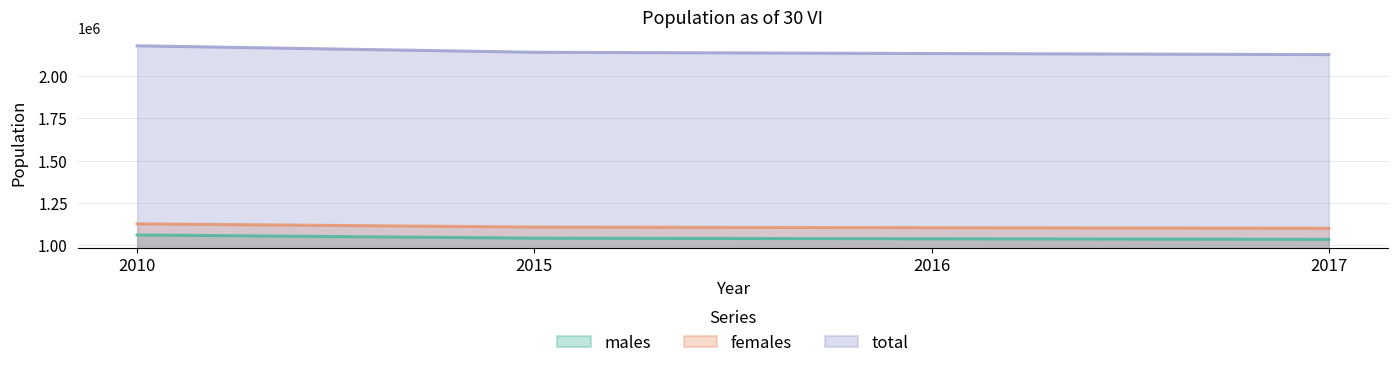

What are all the series names shown in the legend?

males, females, total